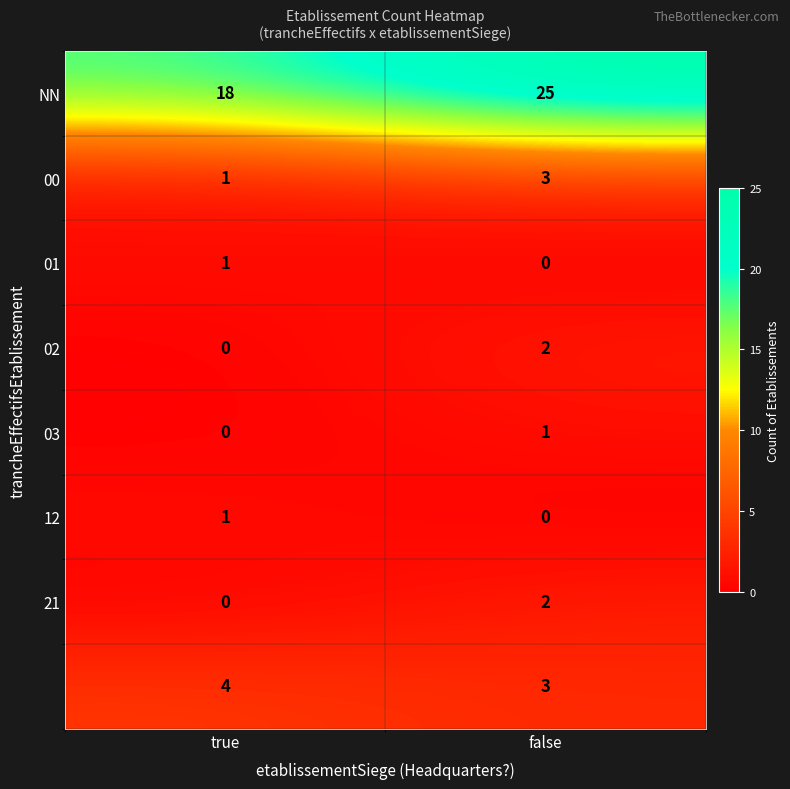

What is the spread (max minus min) of values at true?

18